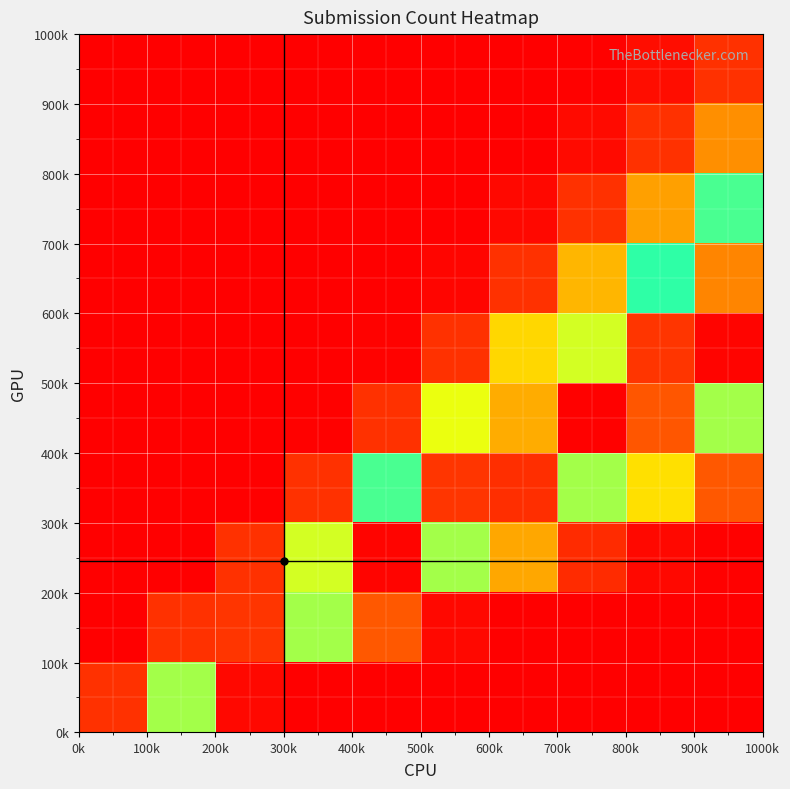

How many data points does each series have?

10